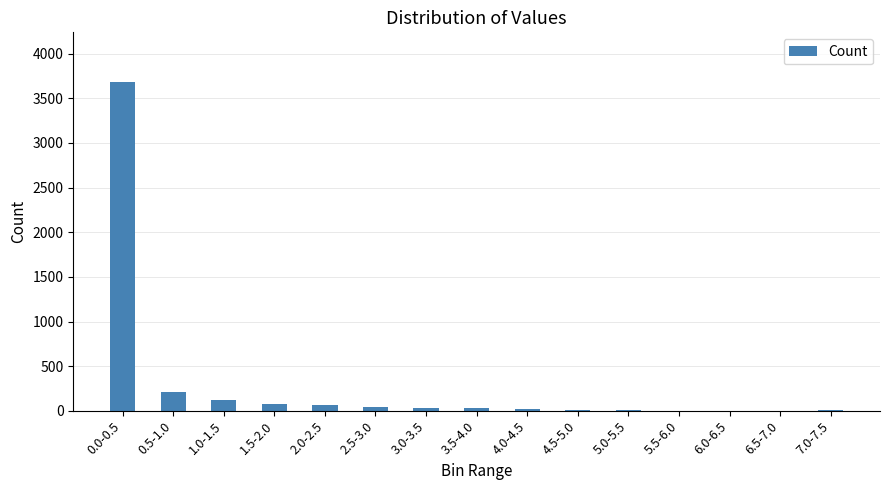

What is the sum of all values?

4315